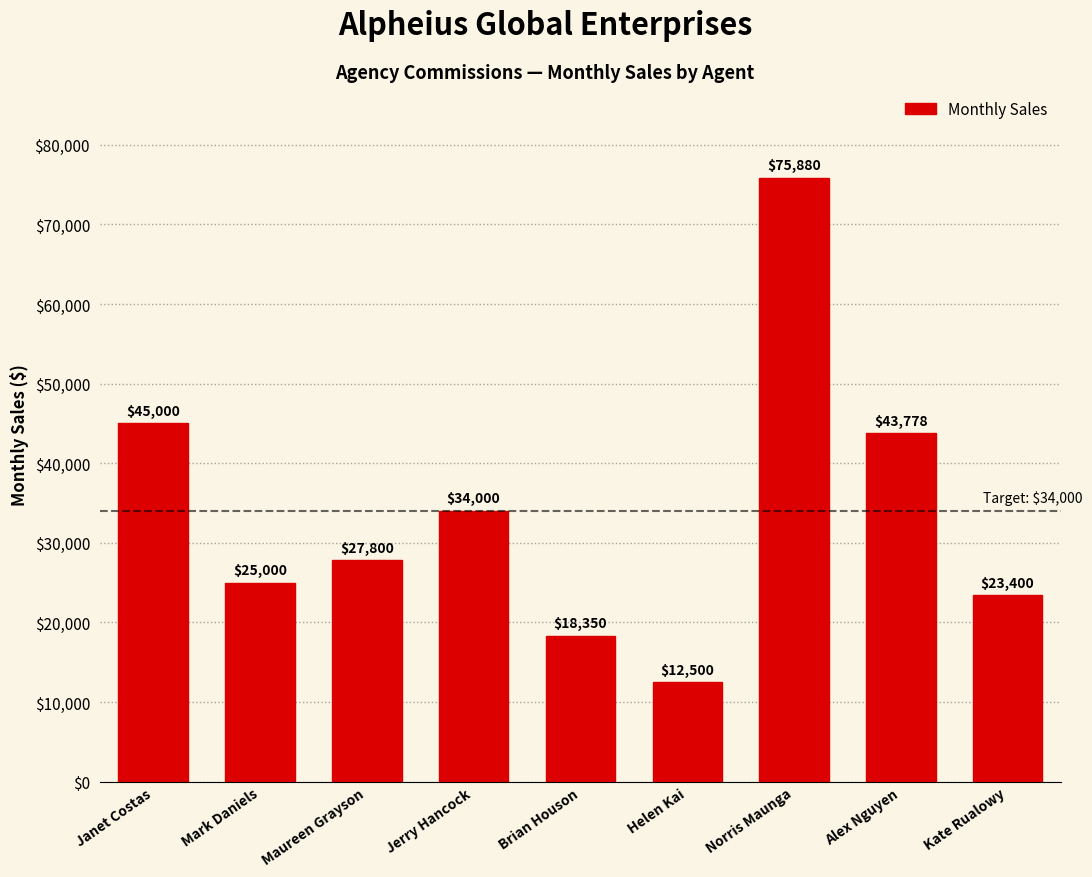

What is the sum of the values at Helen Kai and Norris Maunga?

88380